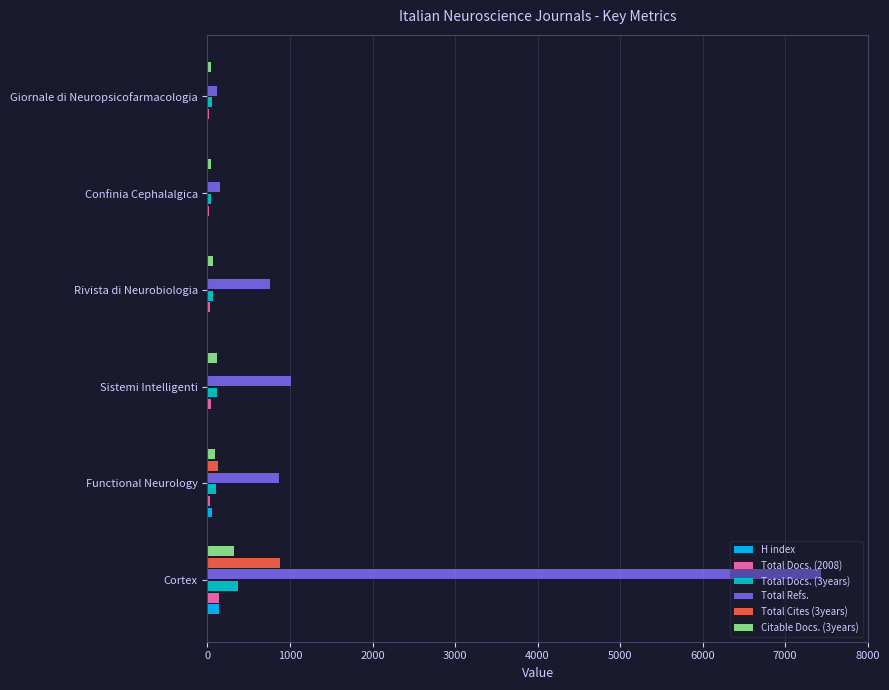

At which category is the sum across all series the highest?

Cortex